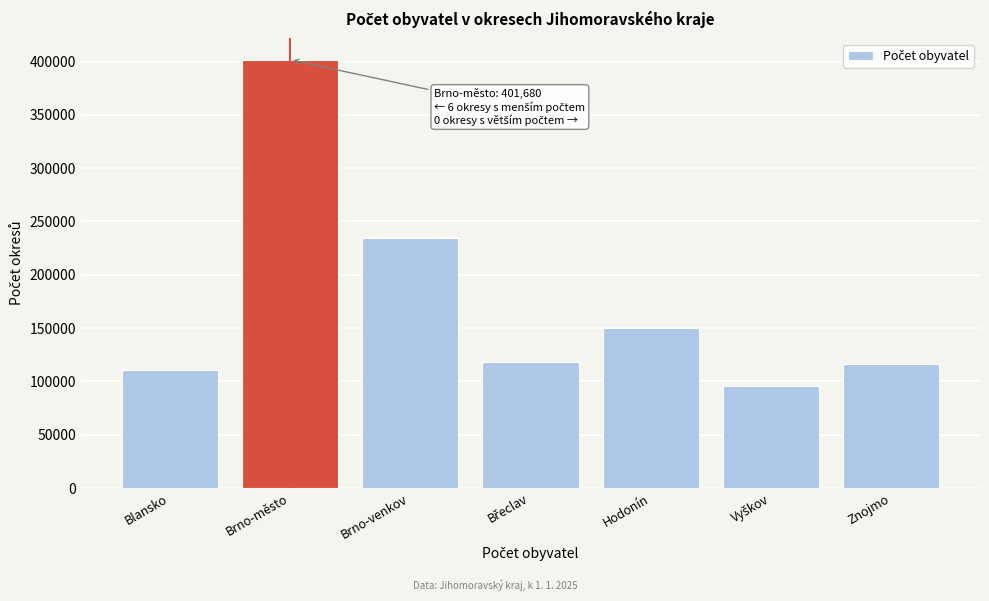

Reading left to right, what are all the values shown in this chart?

111035	401680	234535	117950	150493	95890	115974